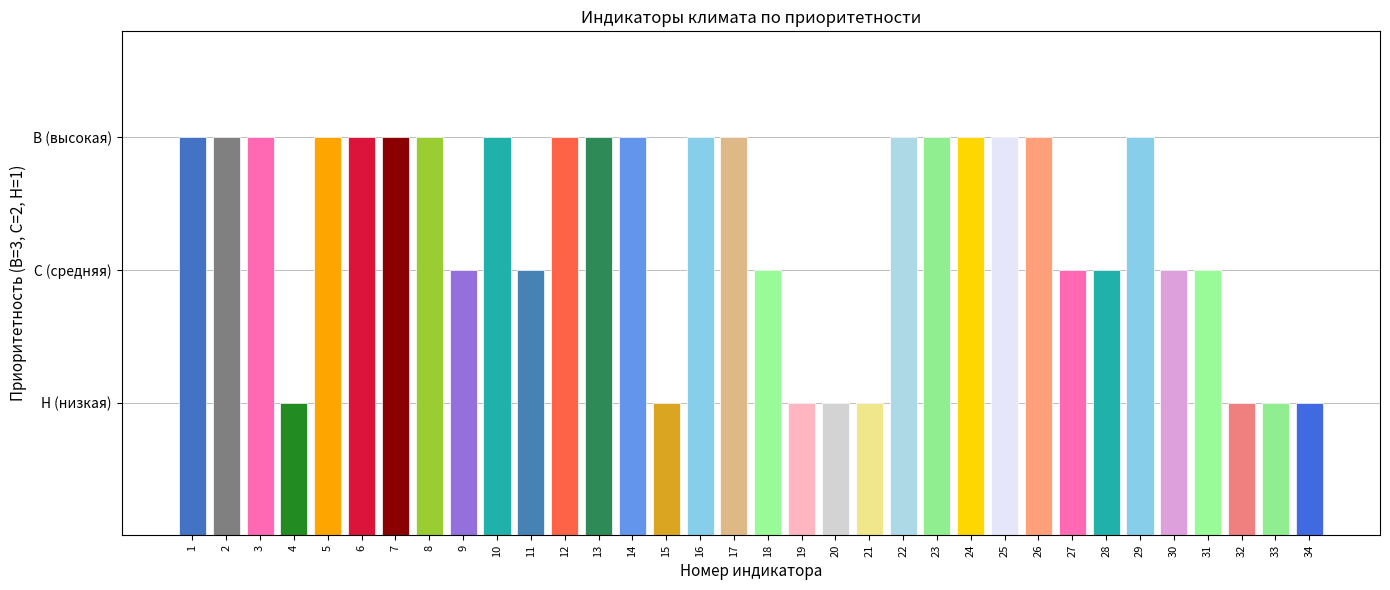

Are the bars grouped side by side (vs. stacked)?

No